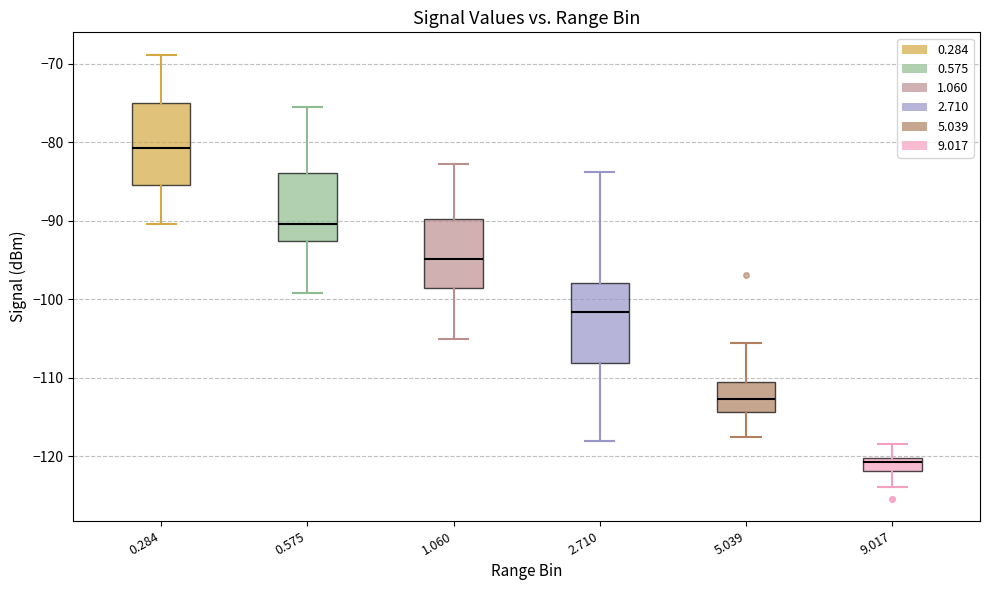

Reading left to right, transcribe this box plot: for each box, give where its median line is, the range the box spans, and where its two whiskers end, as read against the y-axis. The values are not printed on the chart, so give them approximately, as read against the axis.

0.284: median -81, box -85 to -75, whiskers -90 to -69
0.575: median -90, box -93 to -84, whiskers -99 to -75
1.060: median -95, box -99 to -90, whiskers -105 to -83
2.710: median -102, box -108 to -98, whiskers -118 to -84
5.039: median -113, box -114 to -110, whiskers -118 to -106
9.017: median -121, box -122 to -120, whiskers -124 to -118